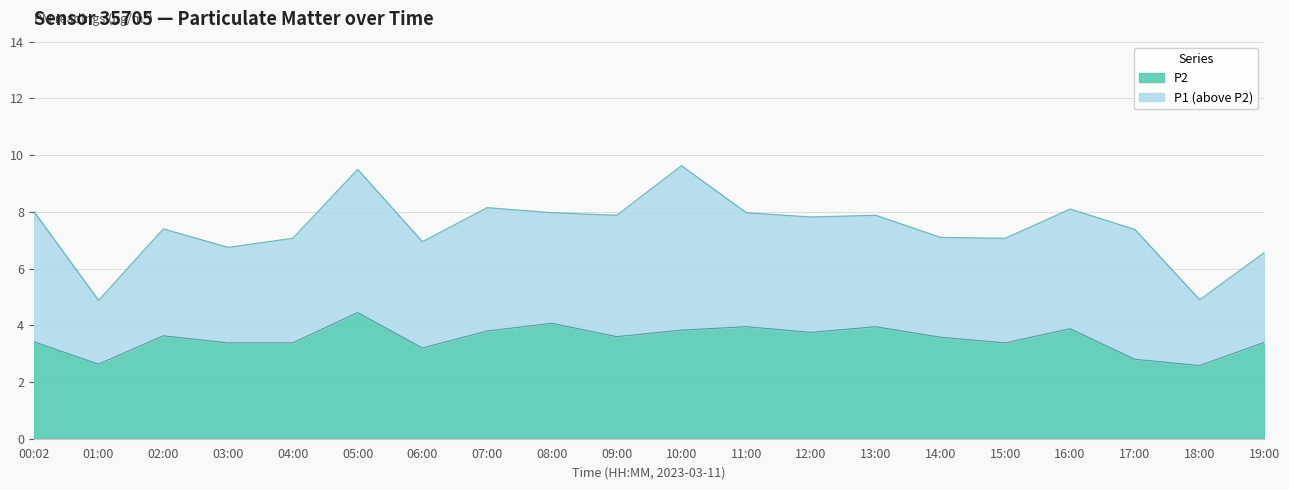

Reading left to right, transcribe all the data shown in this chart.

P1: 8.0	4.9	7.4	6.8	7.1	9.5	7.0	8.2	8.0	7.9	9.6	8.0	7.8	7.9	7.1	7.1	8.1	7.4	4.9	6.6
P2: 3.4	2.6	3.6	3.4	3.4	4.5	3.2	3.8	4.1	3.6	3.8	4.0	3.8	4.0	3.6	3.4	3.9	2.8	2.6	3.4